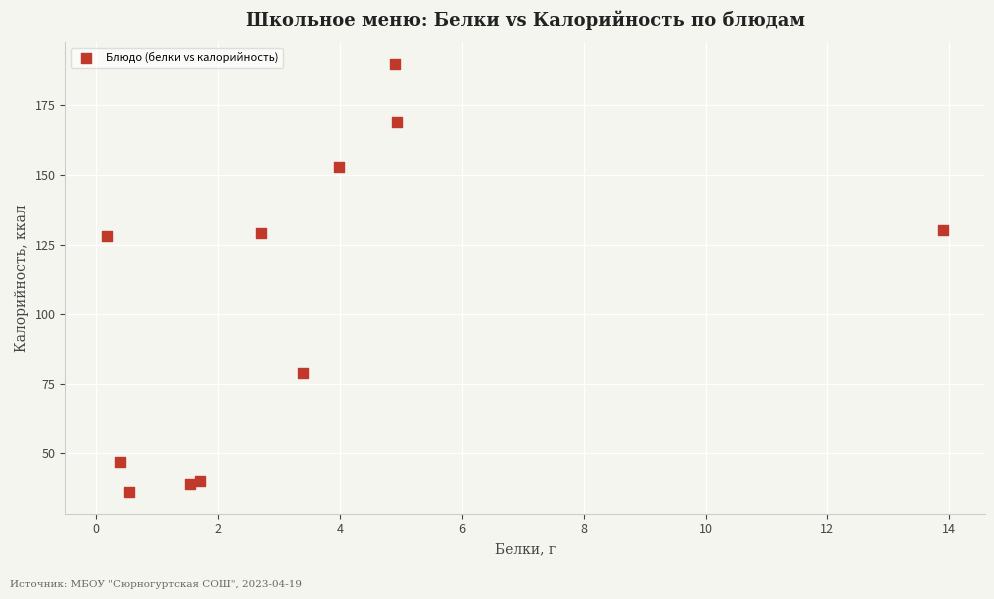

What is the average Y value?

103.6